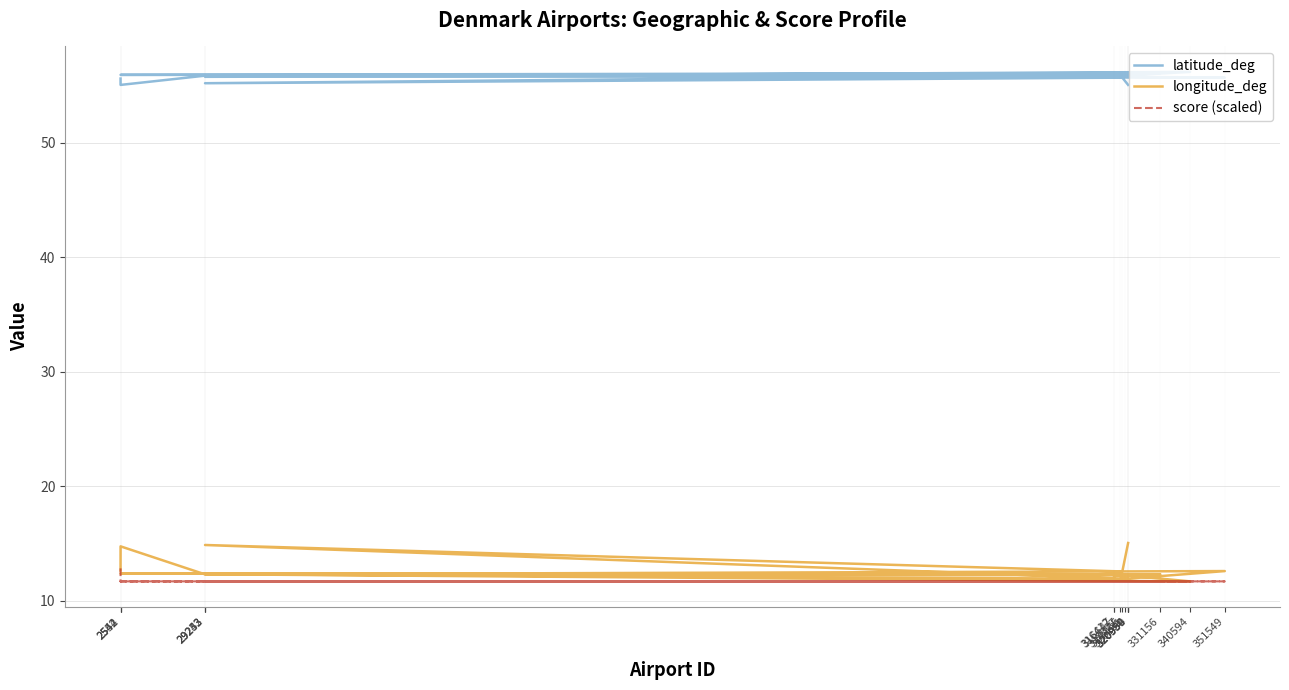

In longitude_deg, how many points are higher than both neighbors (excluding endpoints)?

6